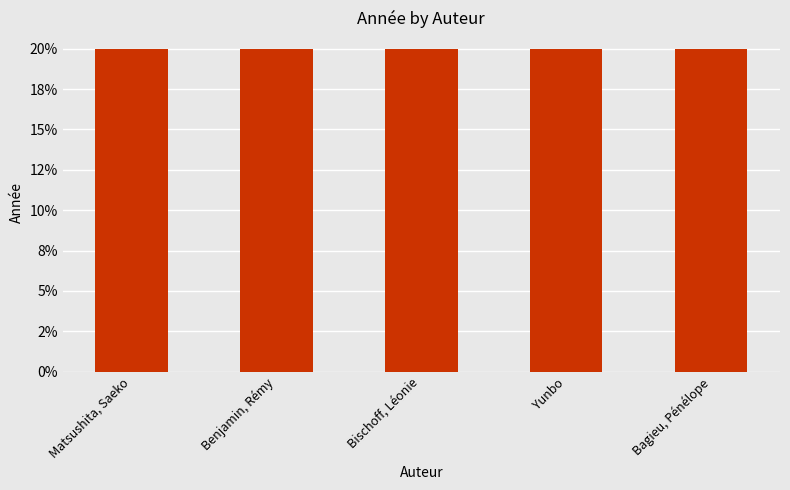

Are the bars horizontal?

No